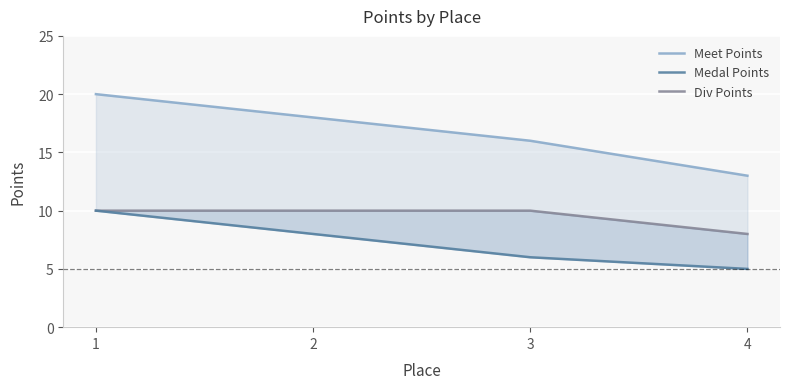

What is the difference between the maximum and second lowest values in the Medal Points series?

4